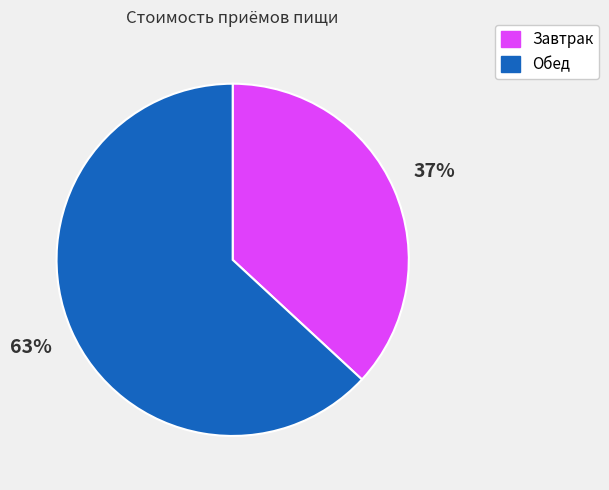

Which slice is the largest?

Обед